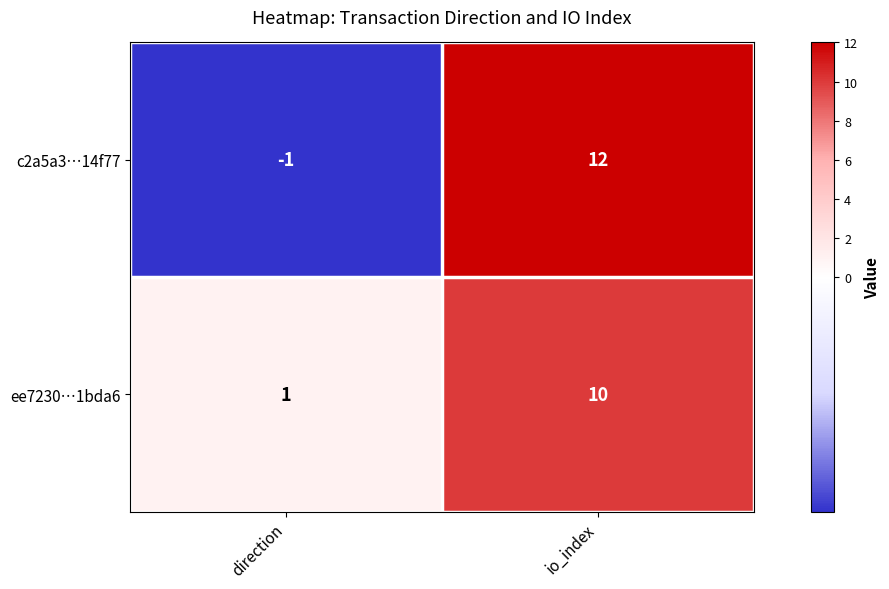

What is the total value across all series at io_index?

22